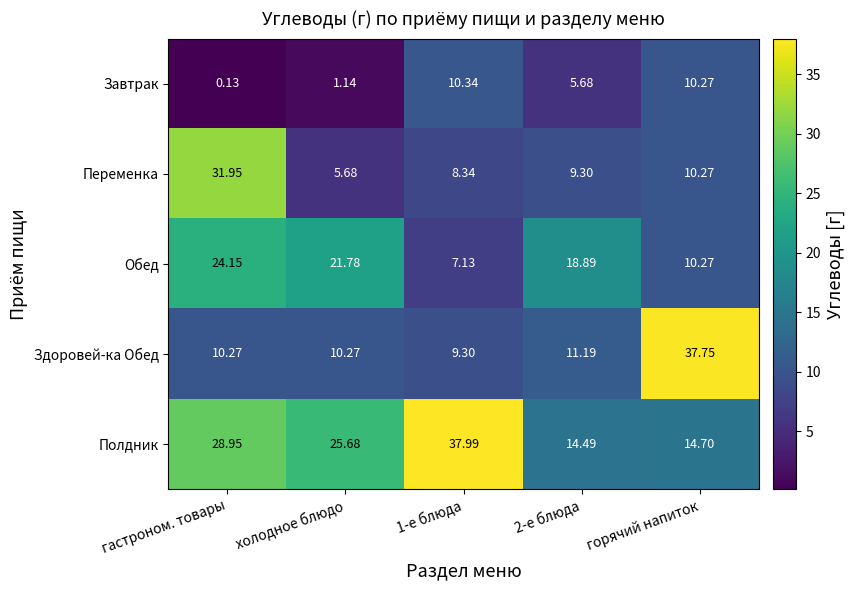

Which category has the highest value in the Переменка series?

гастроном. товары